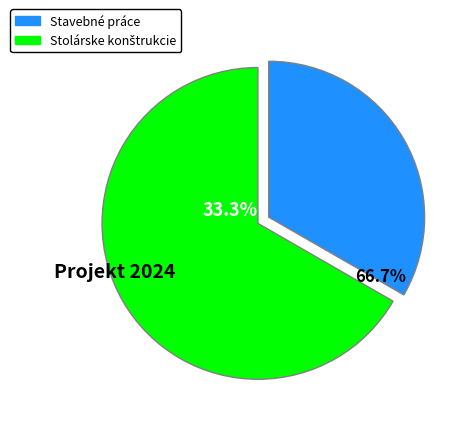

Is there any slice that represents more than half of the pie?

Yes